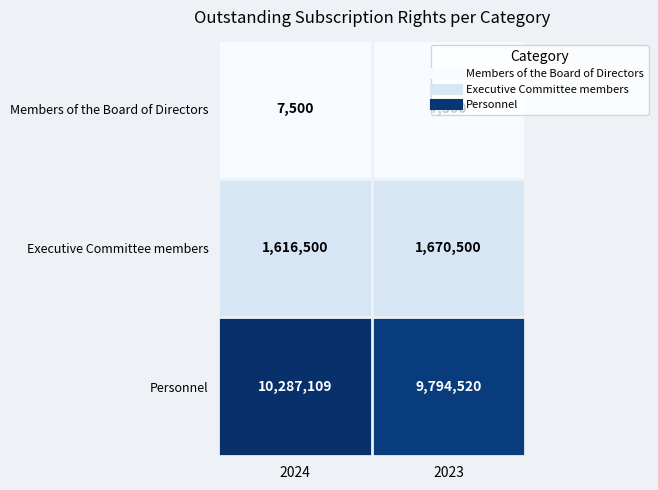

Which series has the largest total across all categories?

Personnel